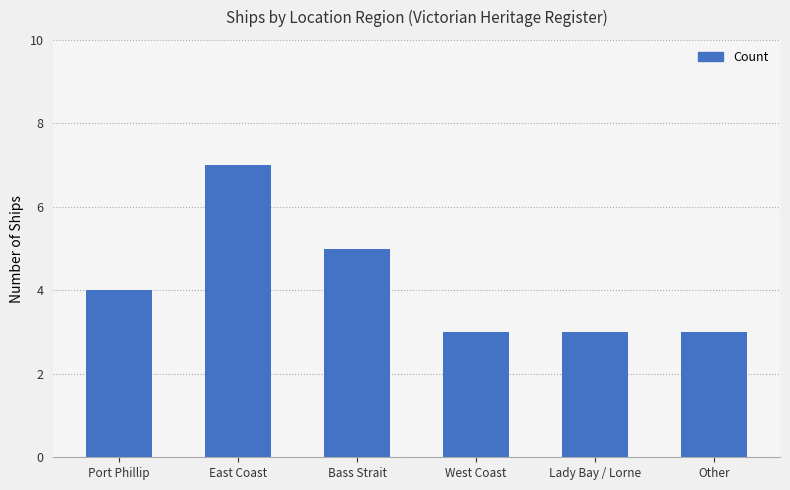

Reading left to right, list all the values displayed in this chart.

Port Phillip=4	East Coast=7	Bass Strait=5	West Coast=3	Lady Bay / Lorne=3	Other=3